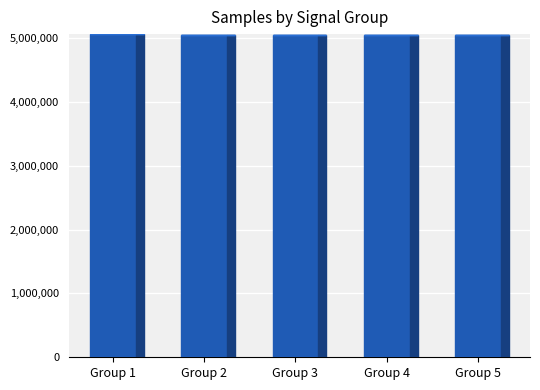

The value at Group 4 is 5049003. True or false?

True